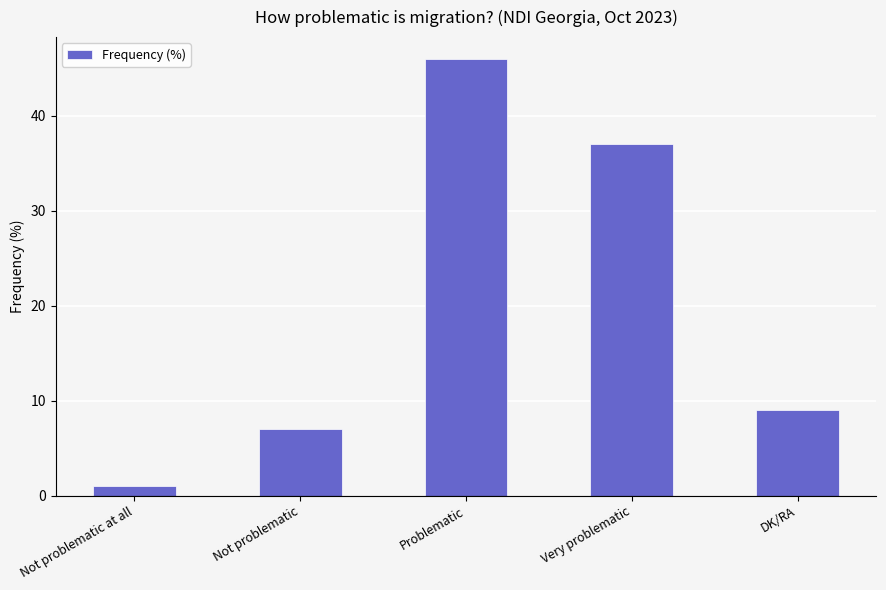

The value at Very problematic is 37. True or false?

True